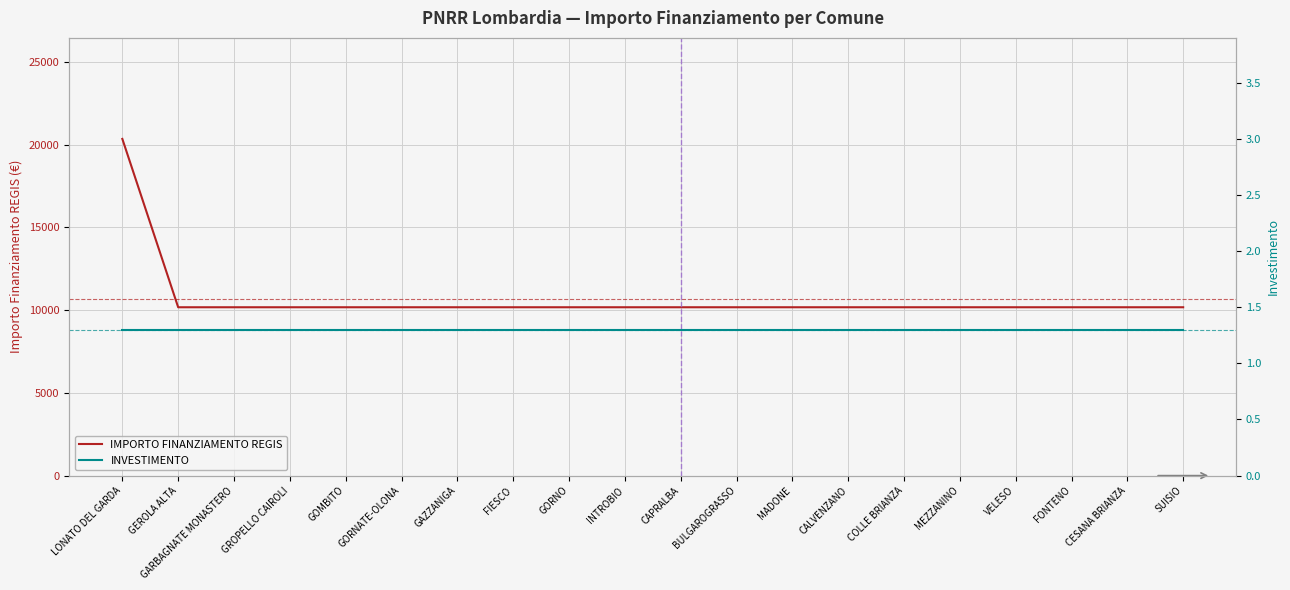

True or false: INVESTIMENTO and IMPORTO FINANZIAMENTO REGIS cross at least once.

False